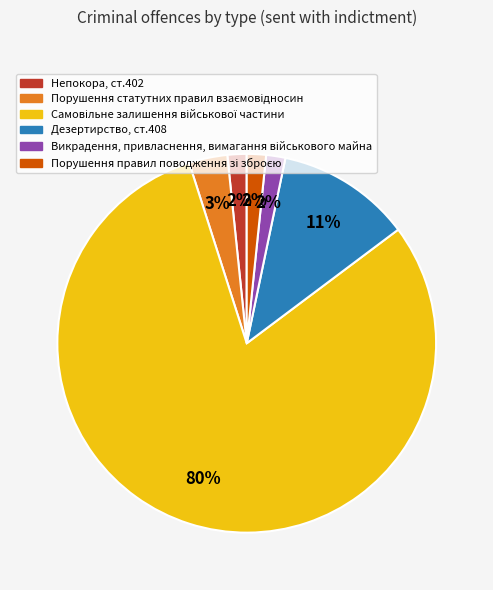

Does any single category account for the majority?

Yes